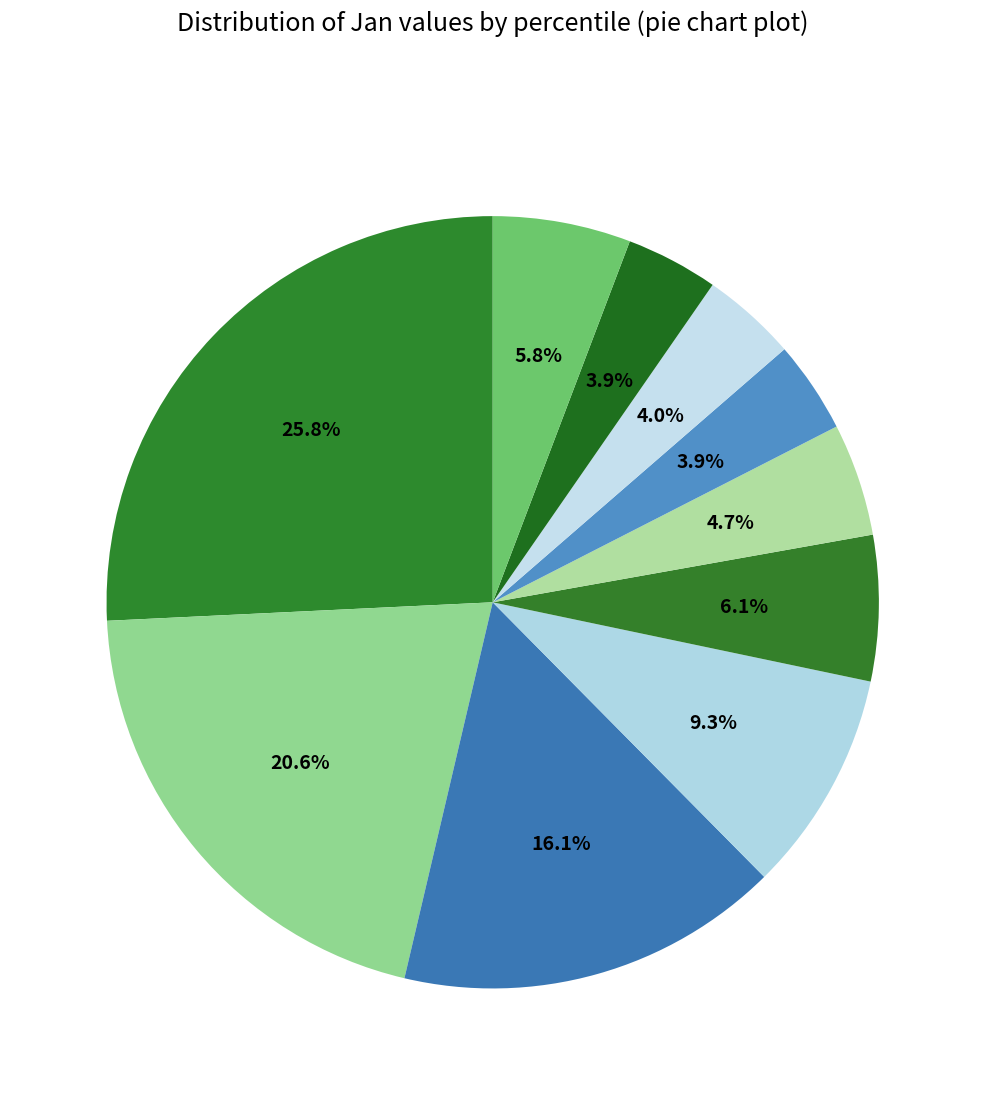

How many slices are in this pie chart?

10